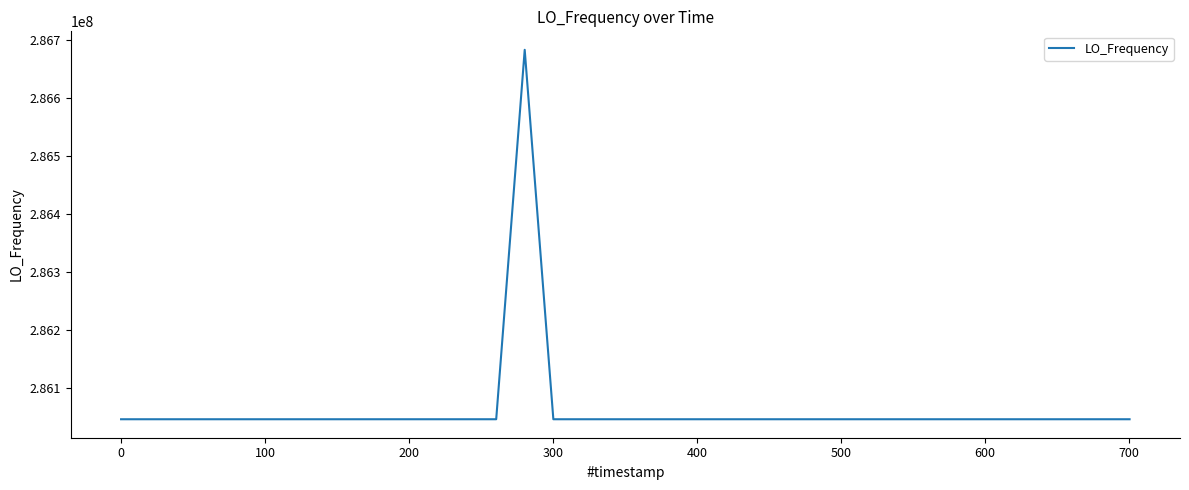

What is the difference between the maximum and minimum values?

635714.6